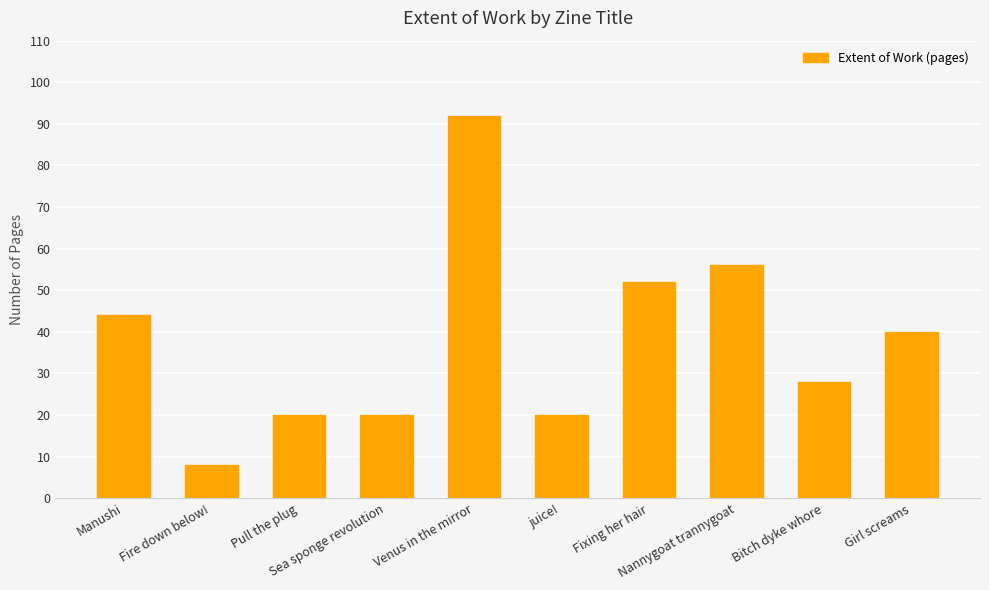

What value does the data have at Girl screams?

40